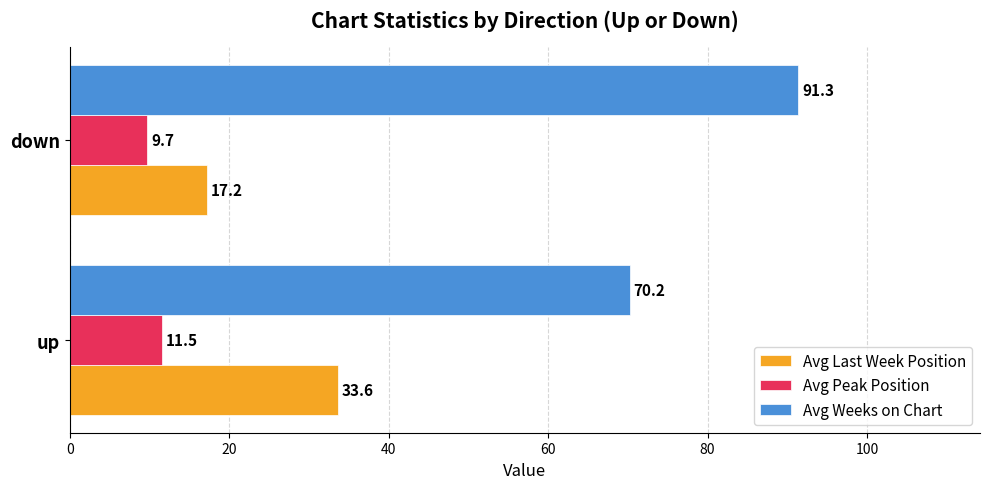

True or false: Avg Weeks on Chart has a value of 33.9 at up.

False